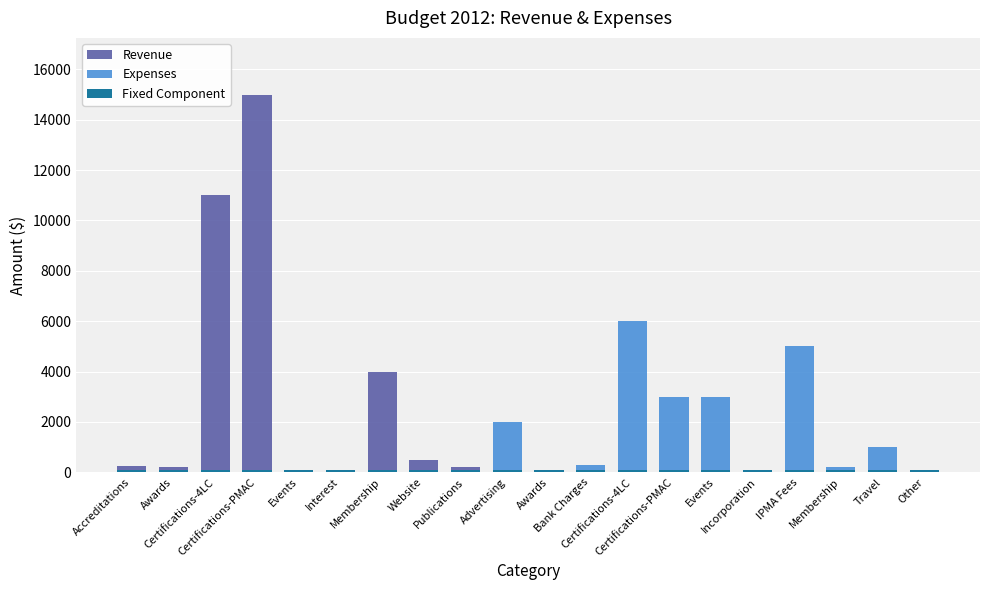

At how many categories does at least one series exceed 14106?

1